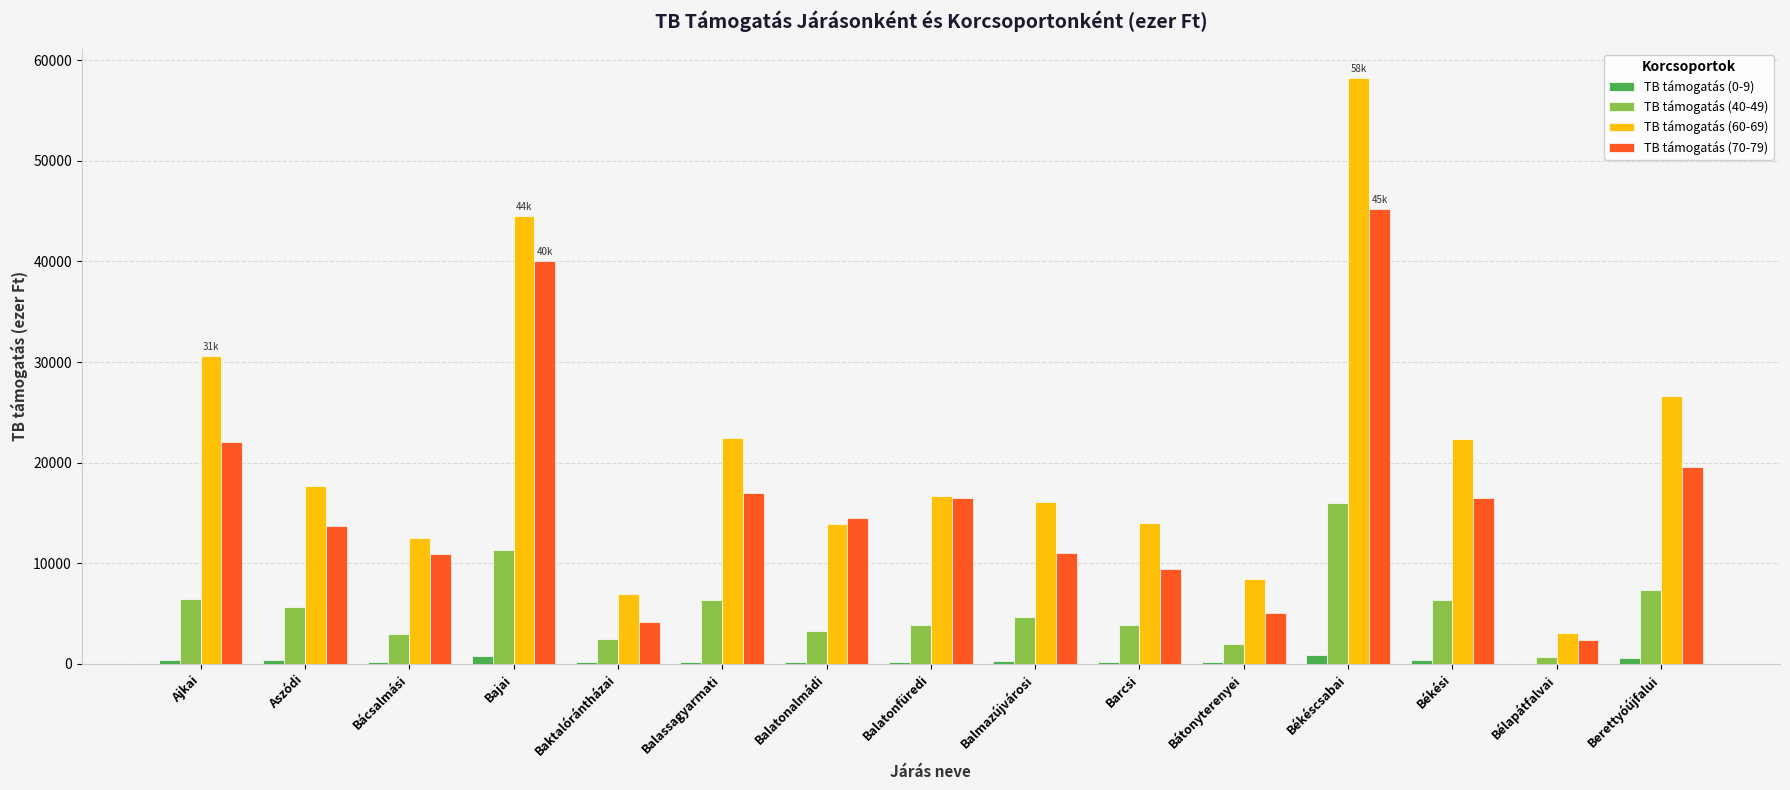

Is it true that TB támogatás (40-49) equals 3845.3 at Barcsi?

True